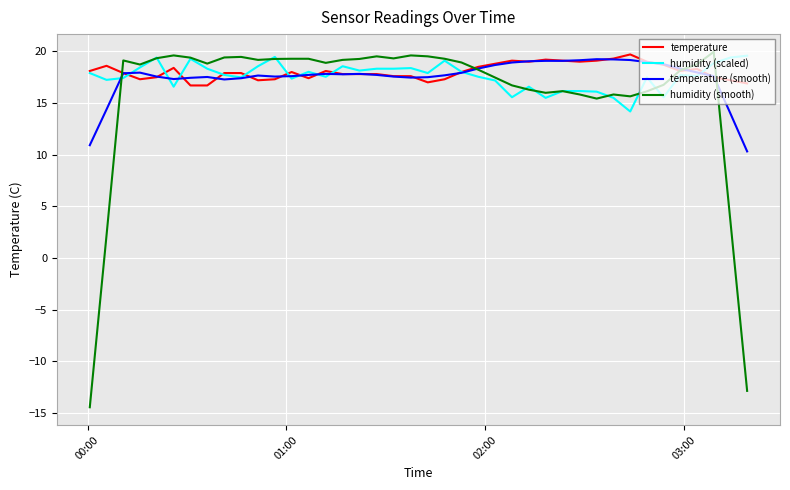

What is the lowest value of the humidity (smooth) series?

-14.4